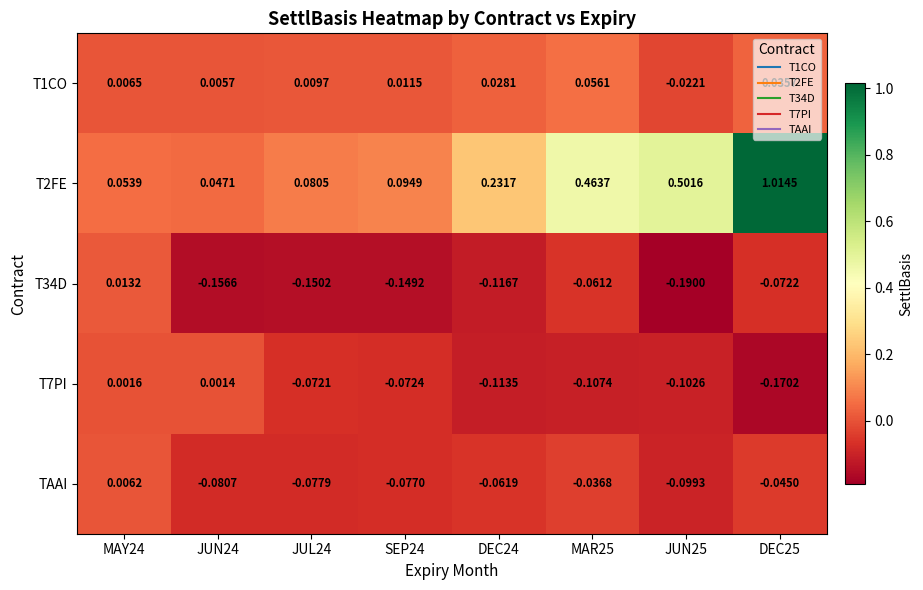

Between DEC24 and JUN25, which series saw the biggest shift?

T2FE